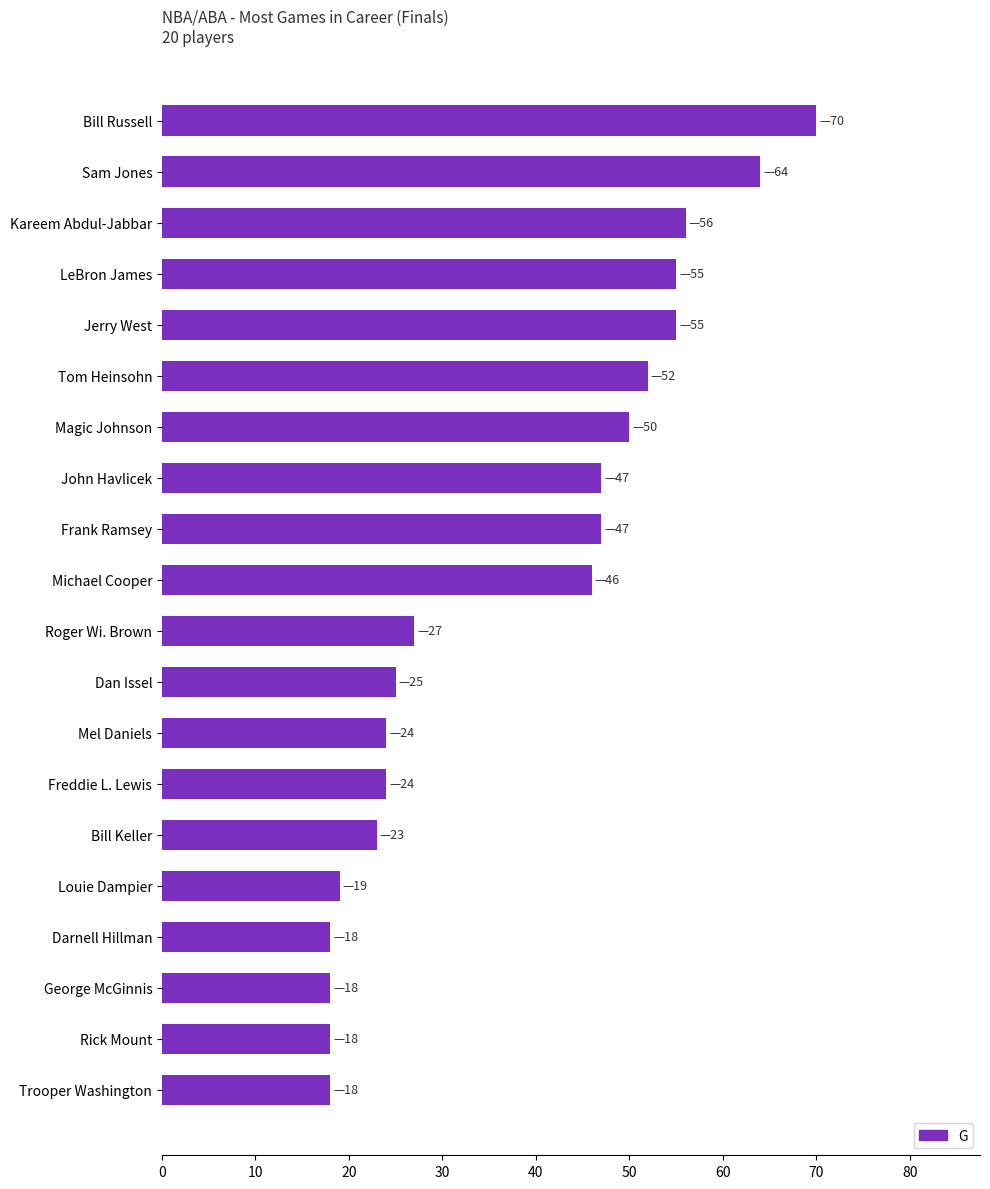

What is the maximum value shown in the chart?

70